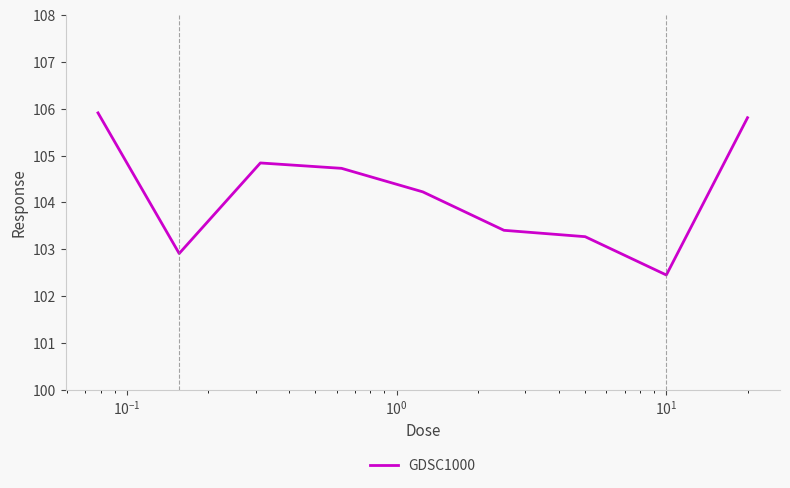

What is the difference between the maximum and minimum values?

3.5